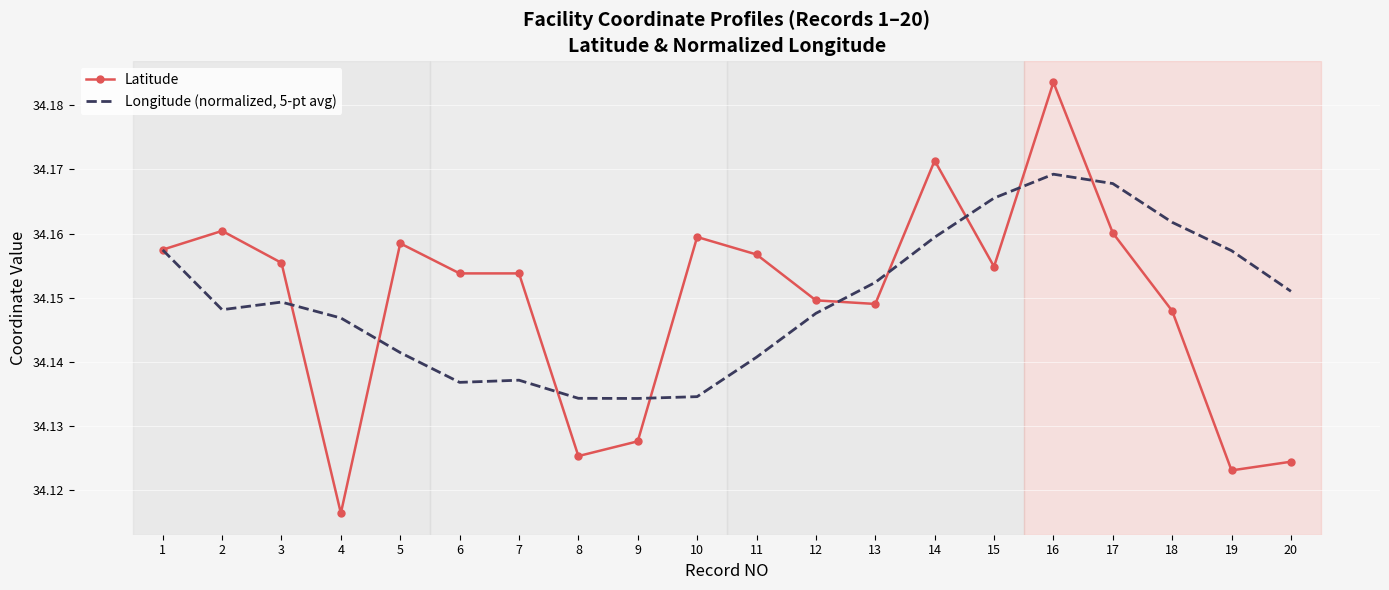

Is it true that Latitude equals 10.5 at 2?

False